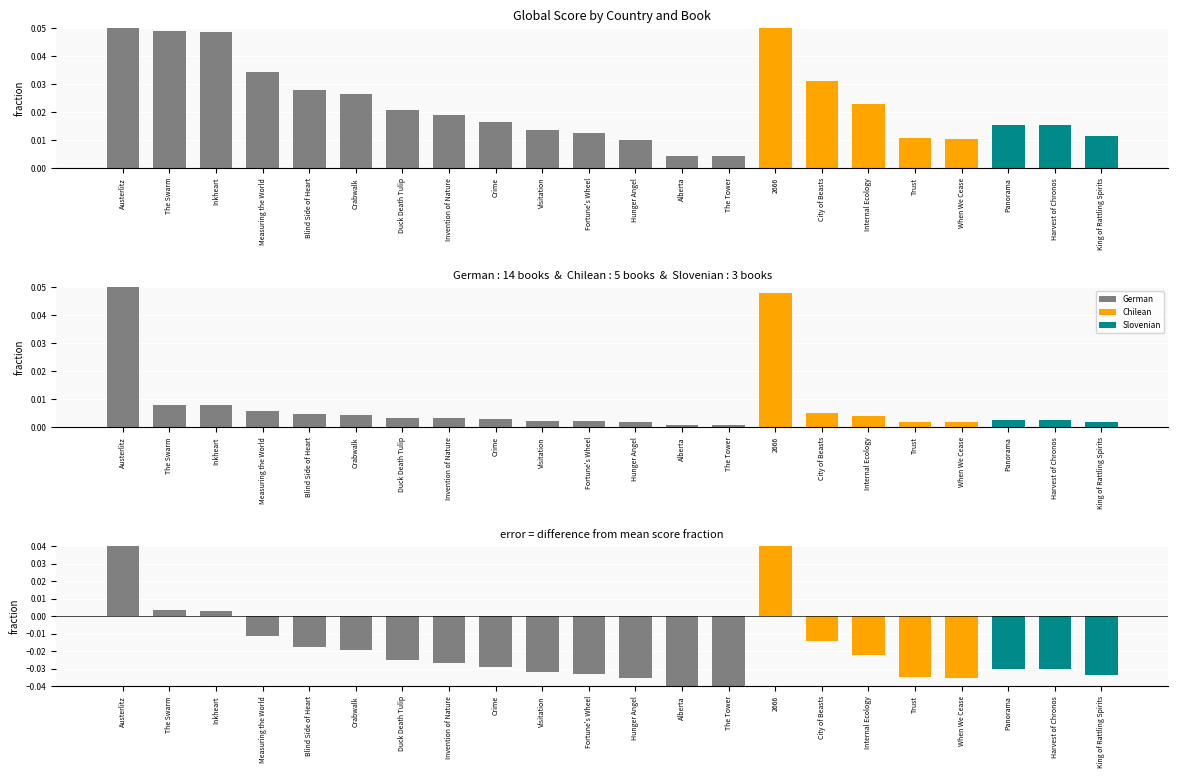

How many data points does each series have?

22